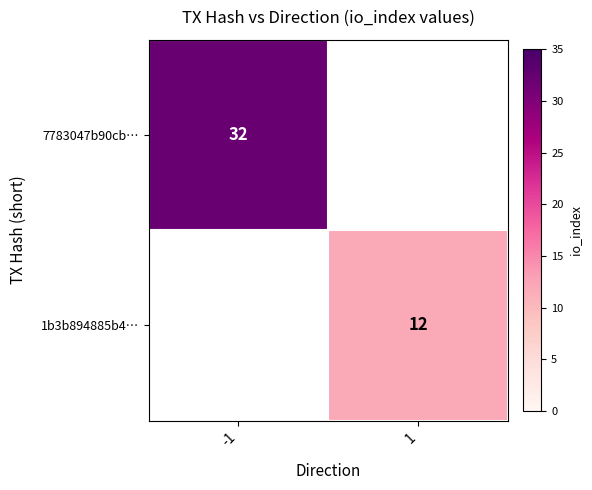

Is it true that 1b3b894885b4… equals 5 at 1?

False